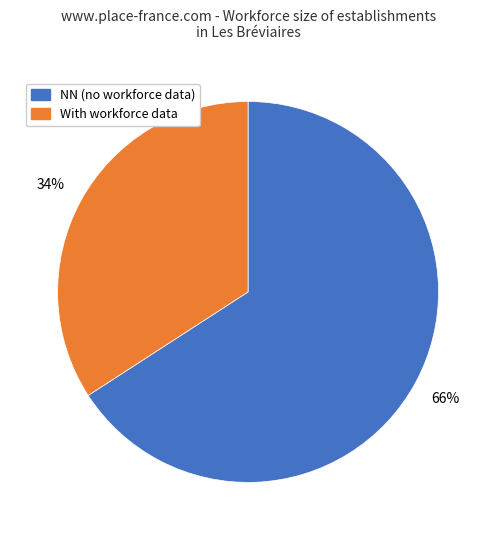

To the nearest percent, what is the average slice percentage?

50%